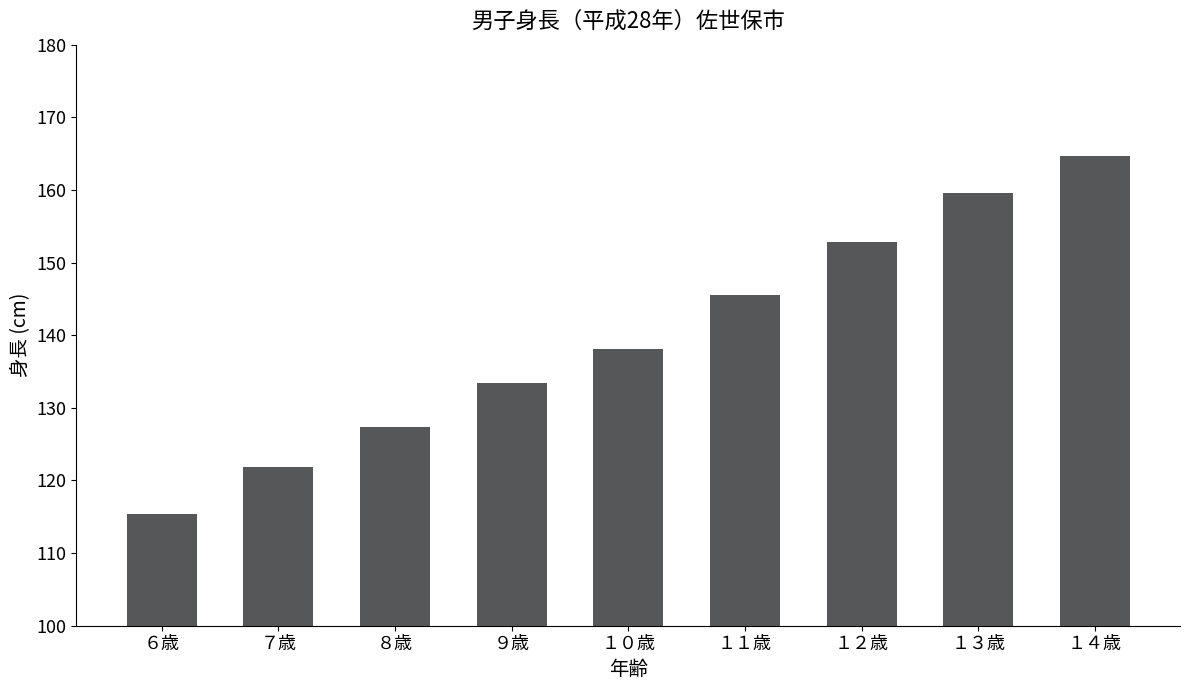

Reading left to right, transcribe all the data shown in this chart.

６歳=115.4	７歳=121.8	８歳=127.3	９歳=133.4	１０歳=138.1	１１歳=145.6	１２歳=152.8	１３歳=159.6	１４歳=164.7